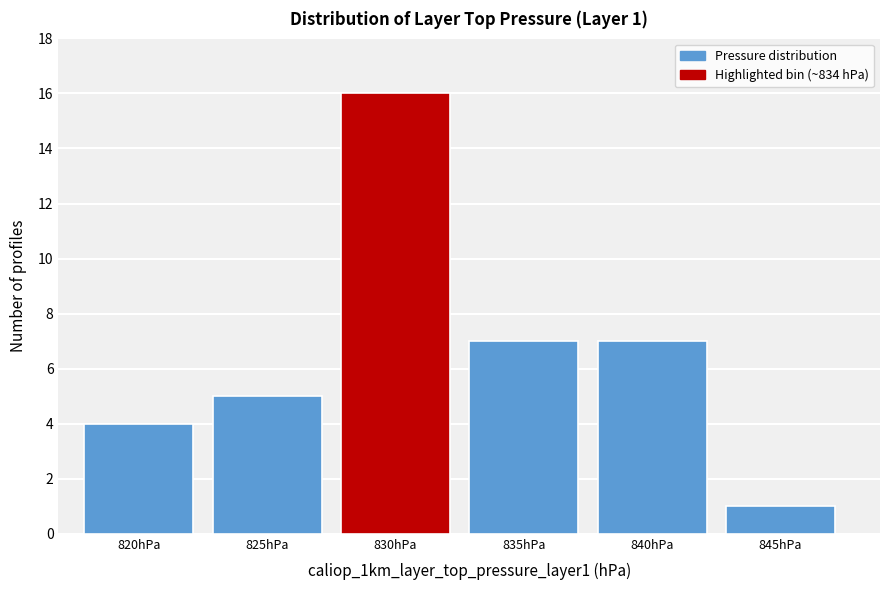

Reading left to right, transcribe all the data shown in this chart.

820hPa=4	825hPa=5	830hPa=16	835hPa=7	840hPa=7	845hPa=1